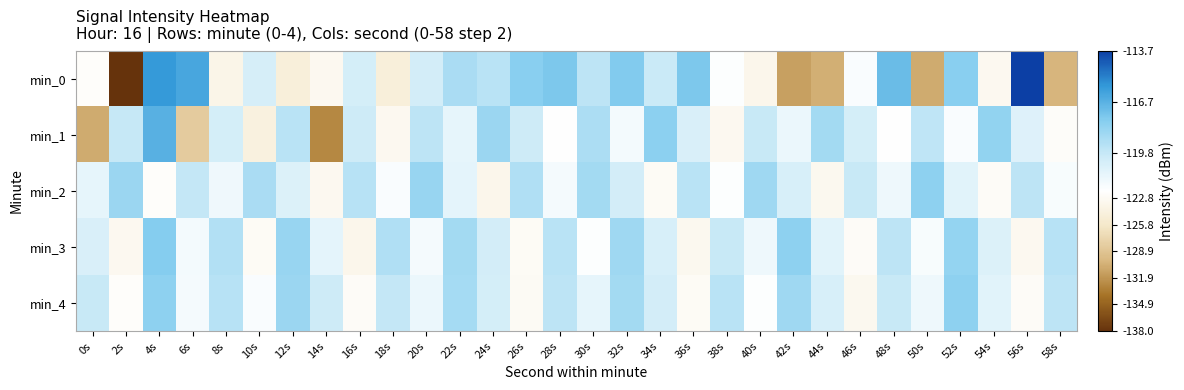

Reading left to right, transcribe all the data shown in this chart.

min_0: 0s=-122.4	2s=-138.0	4s=-115.9	6s=-116.3	8s=-123.7	10s=-120.4	12s=-124.6	14s=-123.1	16s=-120.3	18s=-124.6	20s=-120.2	22s=-118.9	24s=-119.4	26s=-118.0	28s=-117.6	30s=-119.5	32s=-117.8	34s=-119.9	36s=-117.6	38s=-121.9	40s=-123.4	42s=-131.3	44s=-130.5	46s=-121.8	48s=-117.2	50s=-130.7	52s=-118.0	54s=-123.1	56s=-113.7	58s=-130.1
min_1: 0s=-130.6	2s=-119.8	4s=-116.7	6s=-128.3	8s=-120.3	10s=-124.3	12s=-119.4	14s=-132.6	16s=-120.0	18s=-123.0	20s=-119.5	22s=-121.0	24s=-118.5	26s=-120.0	28s=-122.0	30s=-119.0	32s=-121.5	34s=-118.0	36s=-120.5	38s=-123.0	40s=-119.8	42s=-121.2	44s=-118.7	46s=-120.3	48s=-122.1	50s=-119.6	52s=-121.8	54s=-118.2	56s=-120.7	58s=-122.4
min_2: 0s=-121.0	2s=-118.5	4s=-122.3	6s=-119.7	8s=-121.4	10s=-118.9	12s=-120.6	14s=-123.1	16s=-119.3	18s=-121.8	20s=-118.4	22s=-120.9	24s=-123.4	26s=-119.1	28s=-121.6	30s=-118.7	32s=-120.2	34s=-122.7	36s=-119.4	38s=-121.9	40s=-118.6	42s=-120.4	44s=-123.2	46s=-119.8	48s=-121.3	50s=-118.1	52s=-120.8	54s=-122.5	56s=-119.5	58s=-121.7
min_3: 0s=-120.5	2s=-123.0	4s=-117.8	6s=-121.5	8s=-119.2	10s=-122.7	12s=-118.4	14s=-120.9	16s=-123.4	18s=-119.1	20s=-121.6	22s=-118.7	24s=-120.2	26s=-122.7	28s=-119.4	30s=-121.9	32s=-118.6	34s=-120.4	36s=-123.2	38s=-119.8	40s=-121.3	42s=-118.1	44s=-120.8	46s=-122.5	48s=-119.5	50s=-121.7	52s=-118.3	54s=-120.6	56s=-123.1	58s=-119.3
min_4: 0s=-119.8	2s=-122.3	4s=-118.1	6s=-121.6	8s=-119.3	10s=-121.8	12s=-118.5	14s=-120.0	16s=-122.5	18s=-119.7	20s=-121.2	22s=-118.8	24s=-120.3	26s=-122.8	28s=-119.5	30s=-121.0	32s=-118.7	34s=-120.2	36s=-122.7	38s=-119.4	40s=-121.9	42s=-118.6	44s=-120.4	46s=-123.2	48s=-119.8	50s=-121.3	52s=-118.1	54s=-120.8	56s=-122.5	58s=-119.5